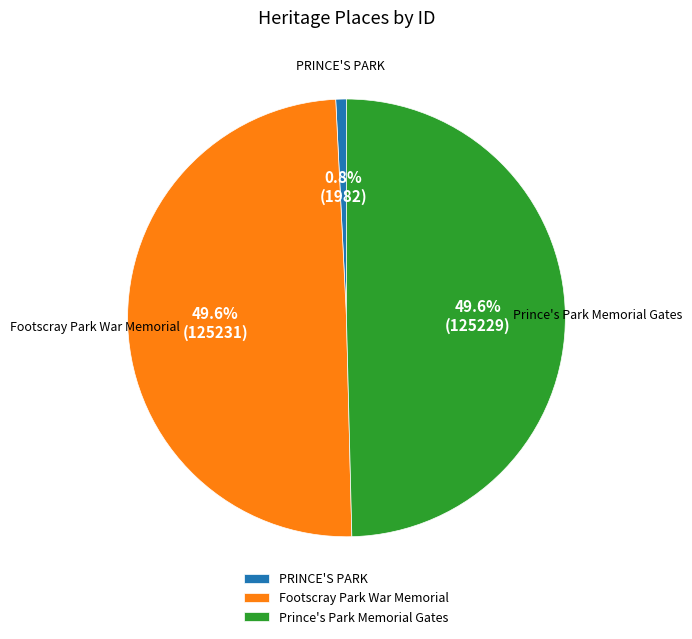

How many segments does this pie chart have?

3